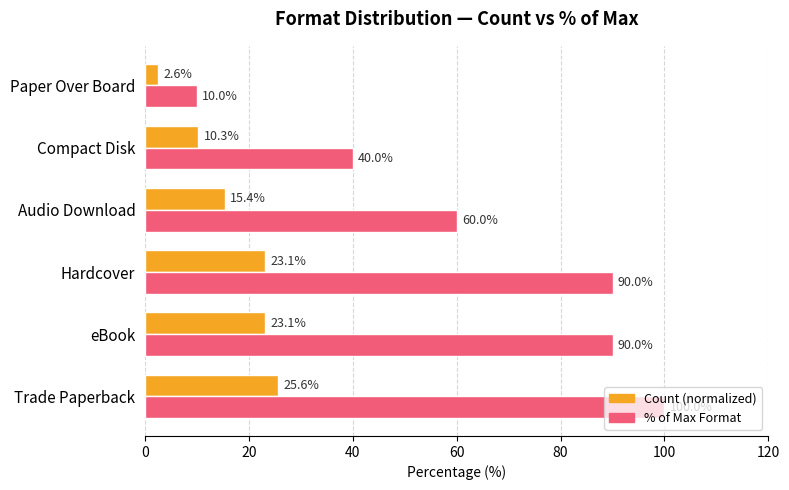

At which category does the chart reach its peak across all series?

Trade Paperback